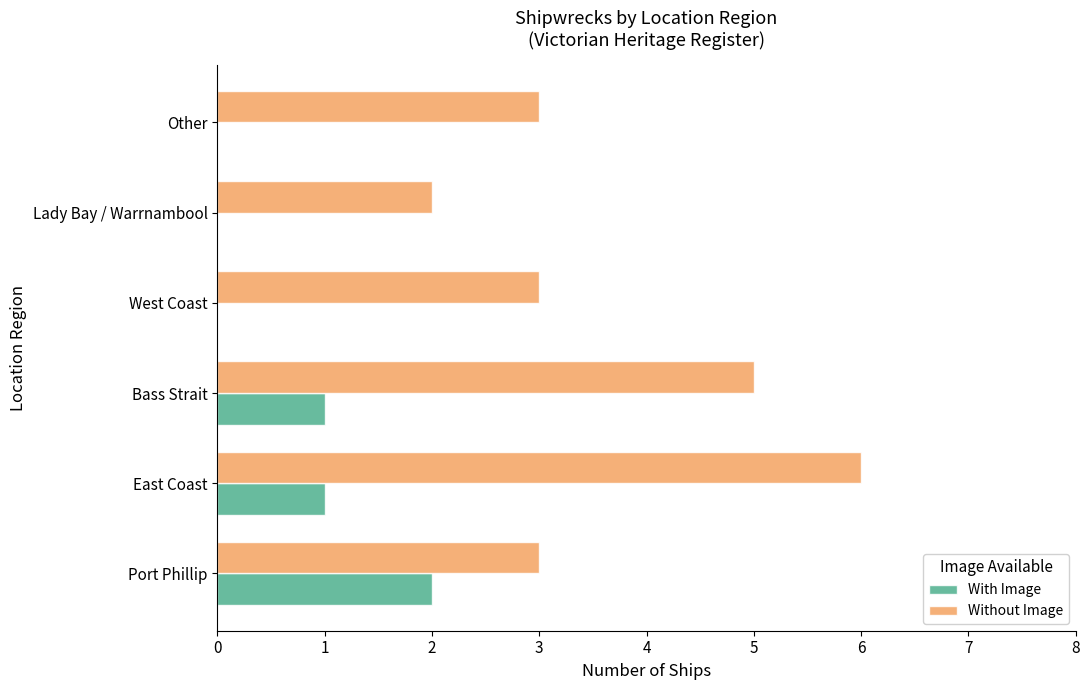

True or false: With Image has a value of 2 at Port Phillip.

True